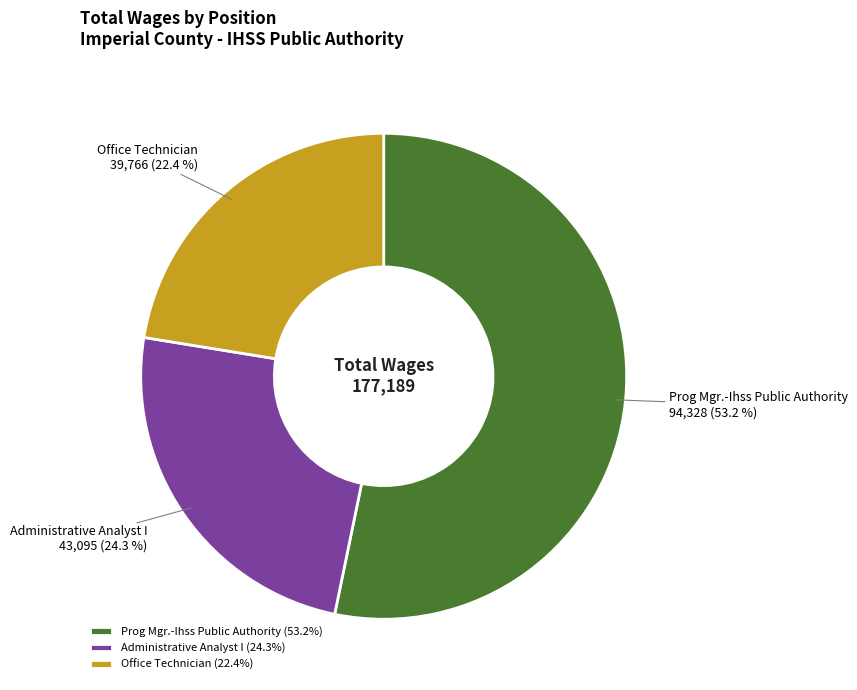

Combined, do Prog Mgr.-Ihss Public Authority and Office Technician account for over 50%?

Yes